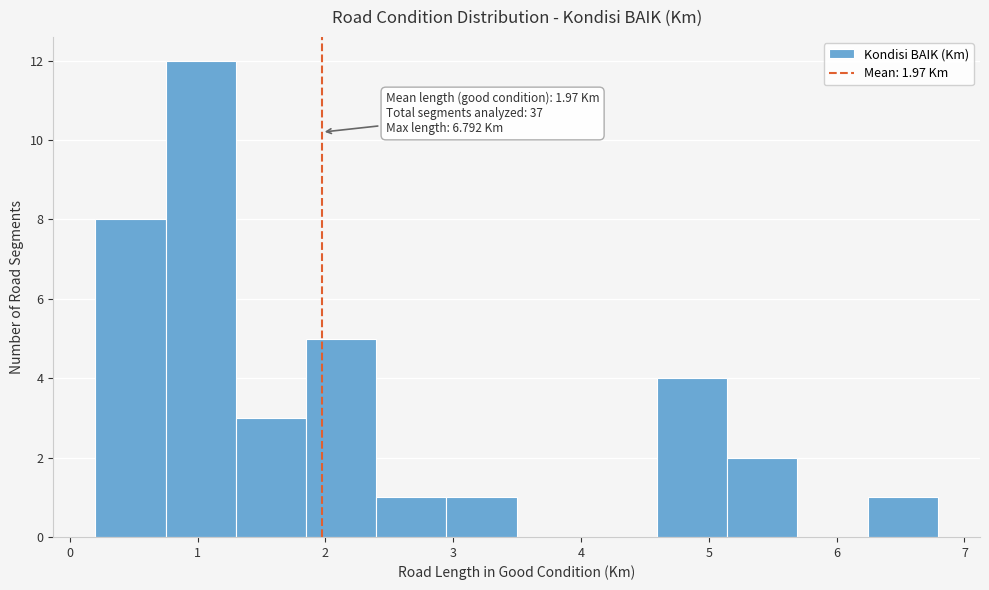

Over which range of the x-axis is the bar tallest?

0.7 to 1.3